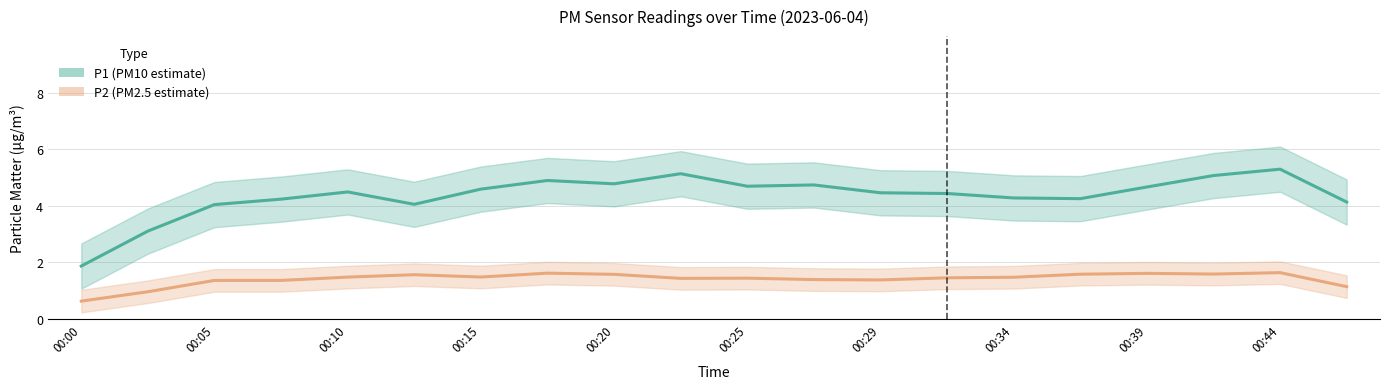

True or false: P2 (PM2.5 estimate) has a value of 0.5 at 00:34.

False